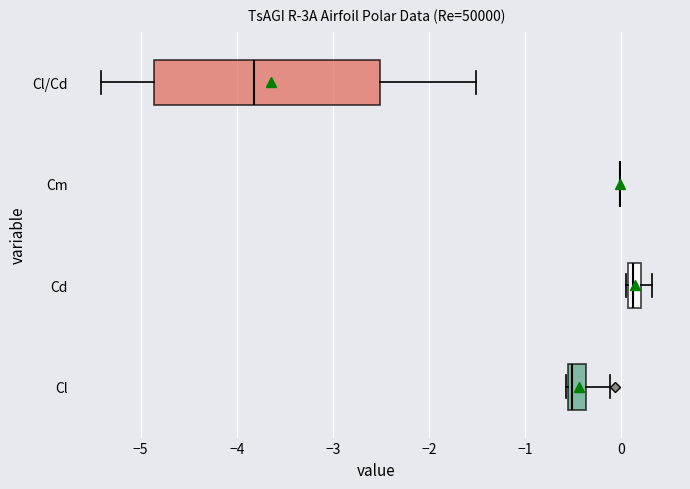

Which box is the widest, from its left edge to its right edge?

Cl/Cd